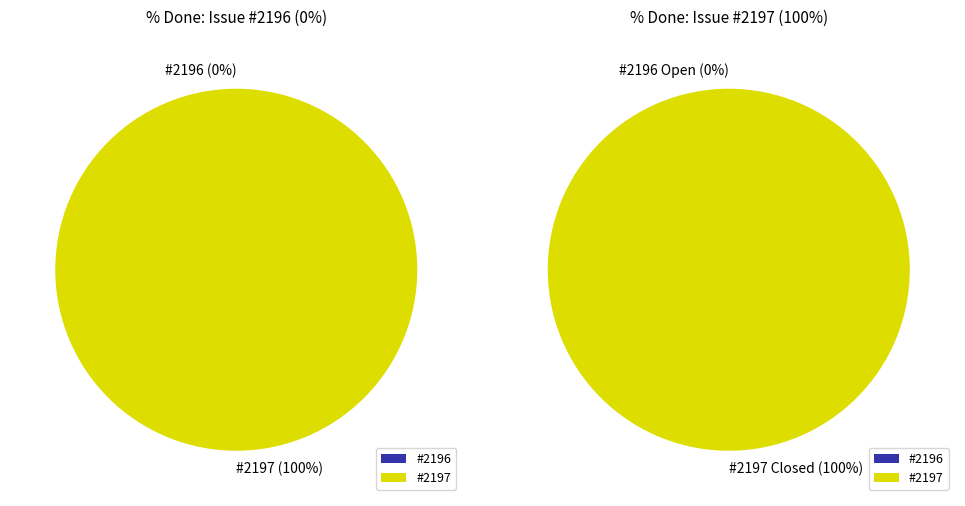

The 2196 slice represents 9% of the pie. True or false?

False